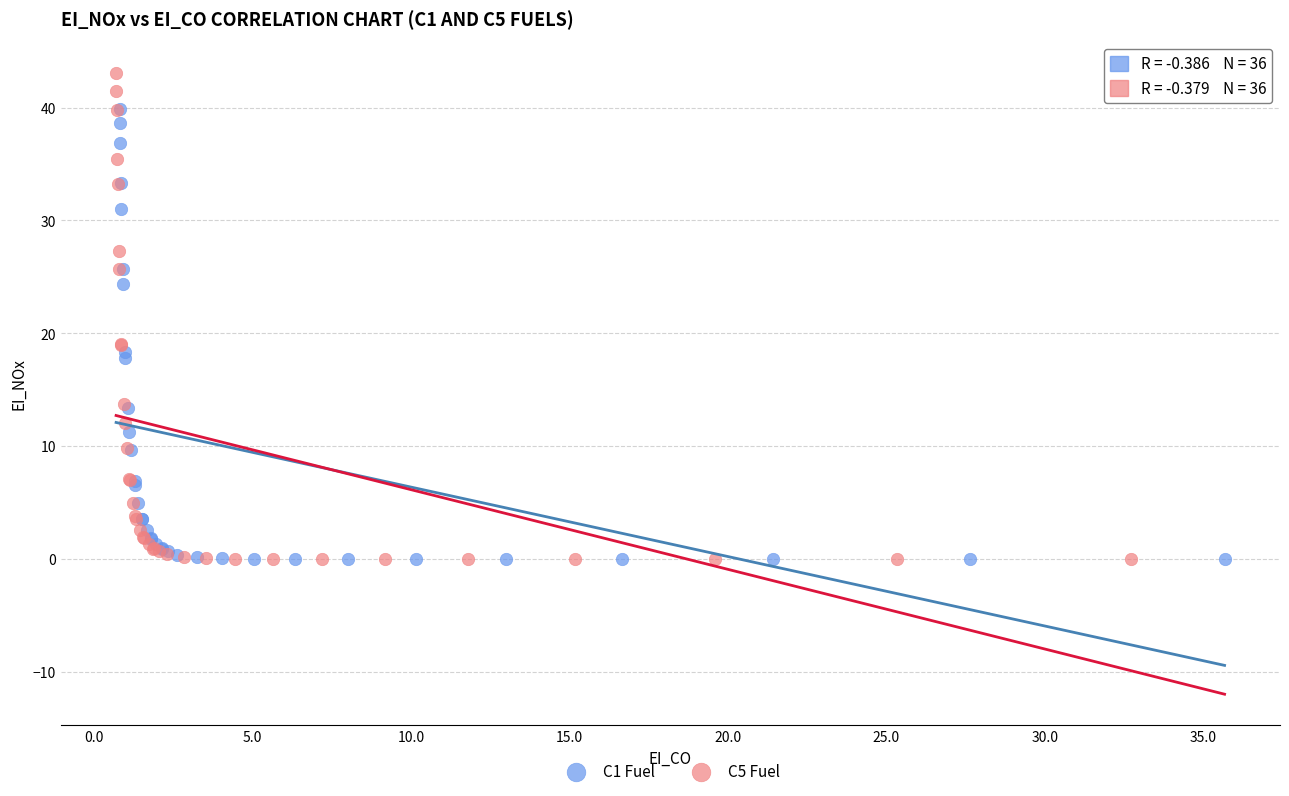

What are all the series names shown in the legend?

C1 Fuel, C5 Fuel